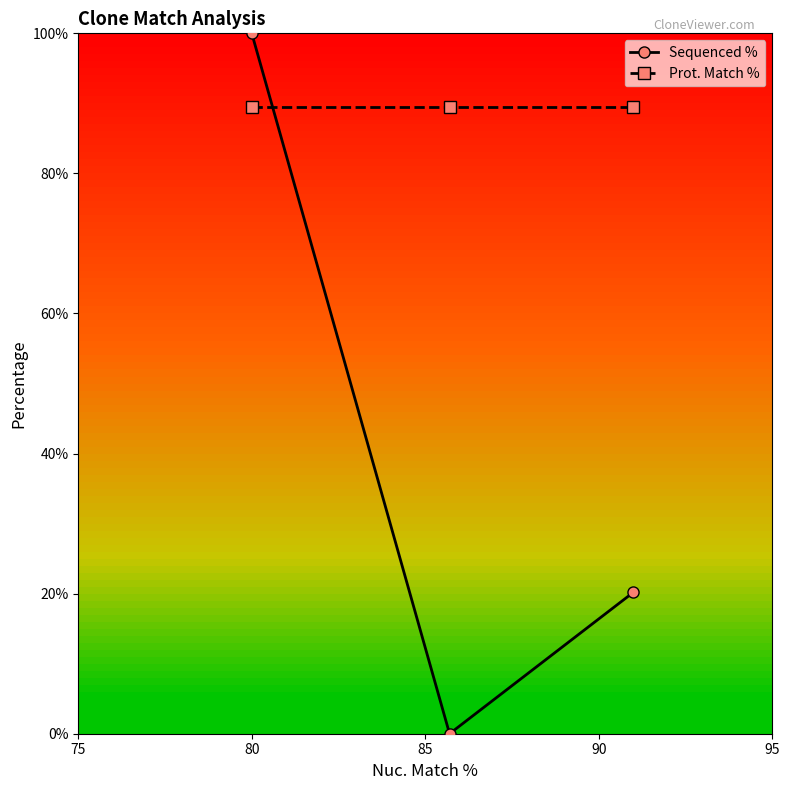

What is the highest value of the Prot. Match % series?

89.5